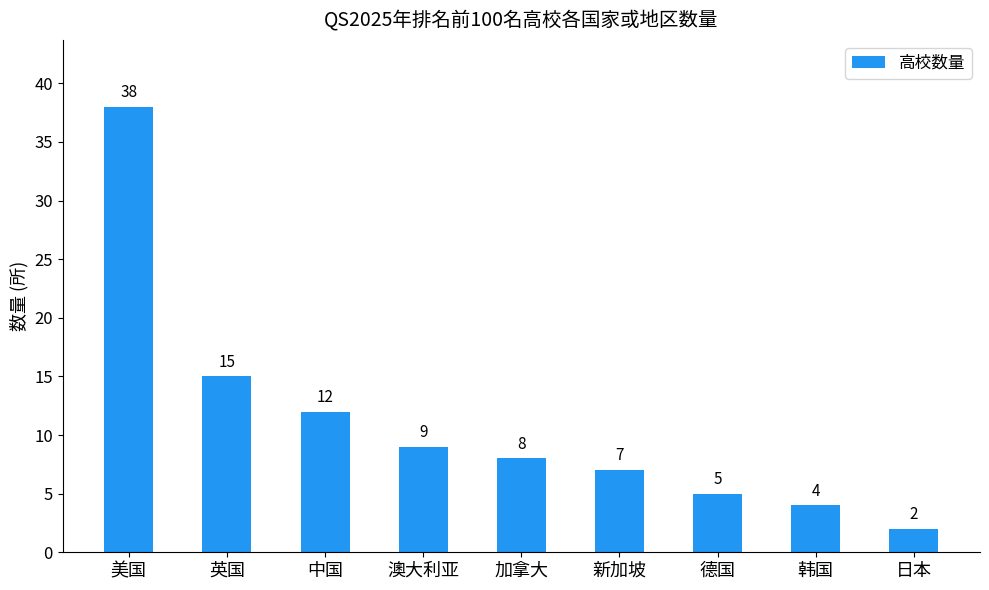

At which category does the chart reach its minimum across all series?

日本